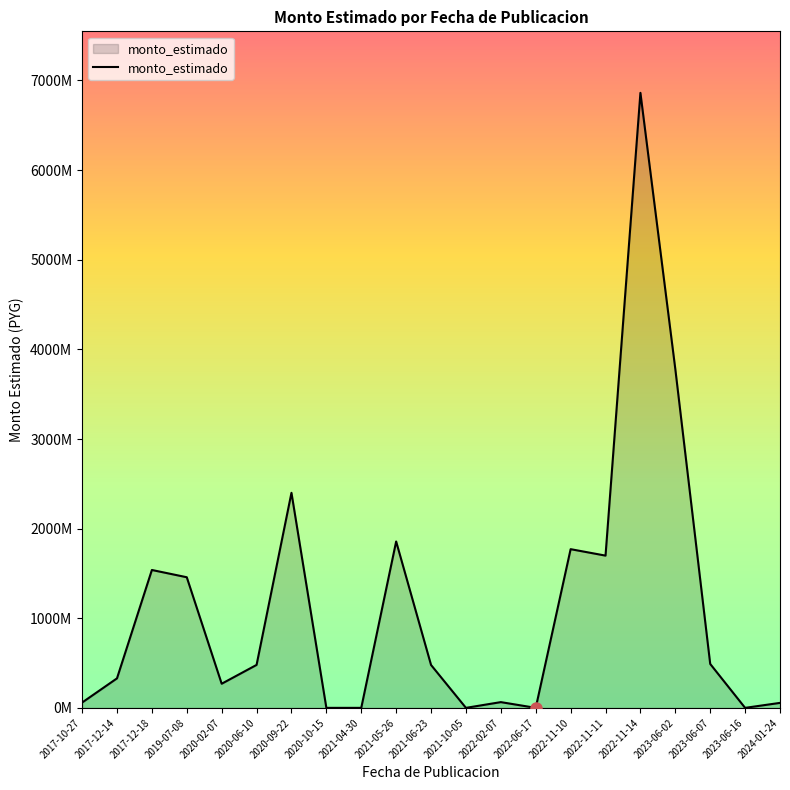

Does the chart have visible grid lines?

No